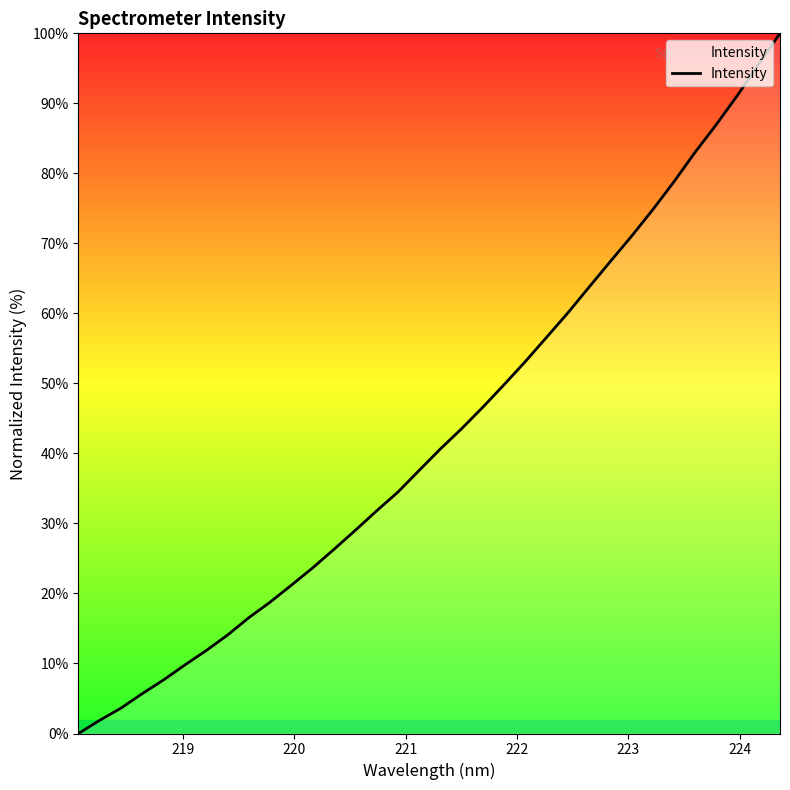

What is the difference between the maximum and minimum values?

100.0